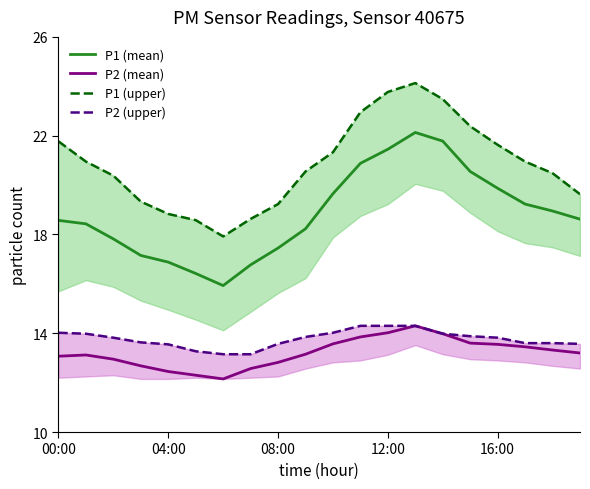

The P1 (mean) series shows 17.4 at 08:00. True or false?

True